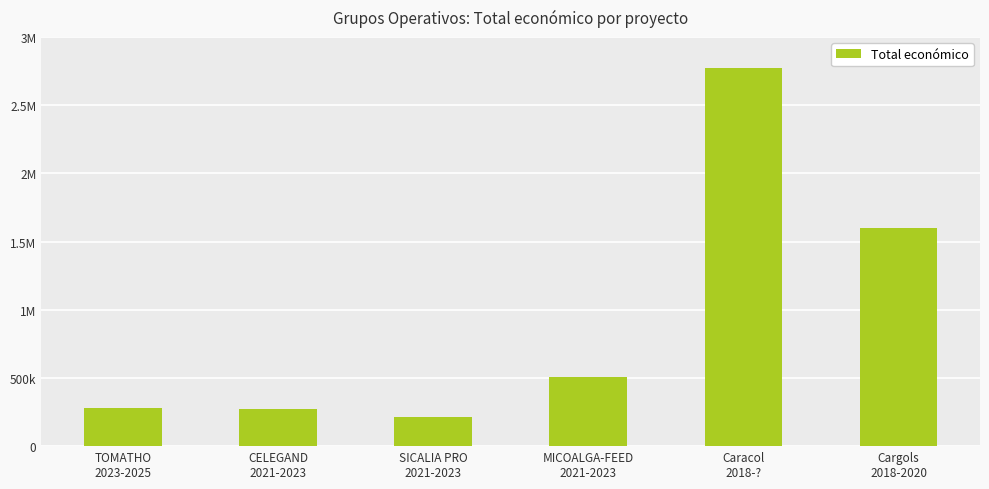

Reading left to right, transcribe all the data shown in this chart.

TOMATHO
2023-2025=277458	CELEGAND
2021-2023=272024	SICALIA PRO
2021-2023=217264	MICOALGA-FEED
2021-2023=505519	Caracol
2018-?=2769359	Cargols
2018-2020=1597786